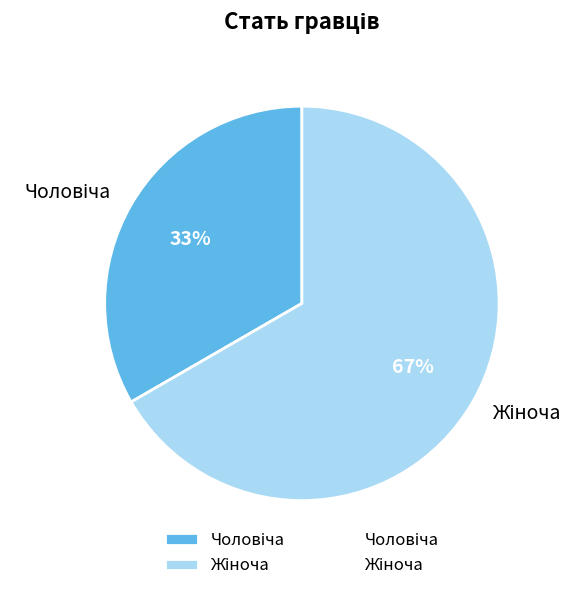

Is there any slice that represents more than half of the pie?

Yes